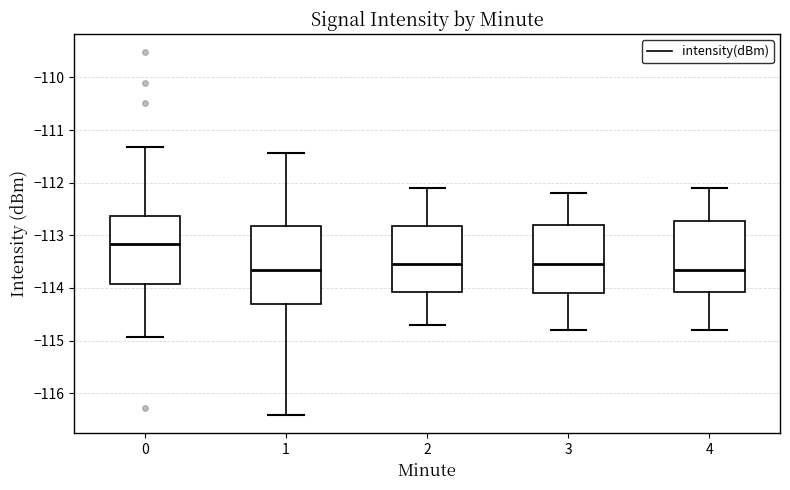

Which box is the tallest, from its lower edge to its upper edge?

1